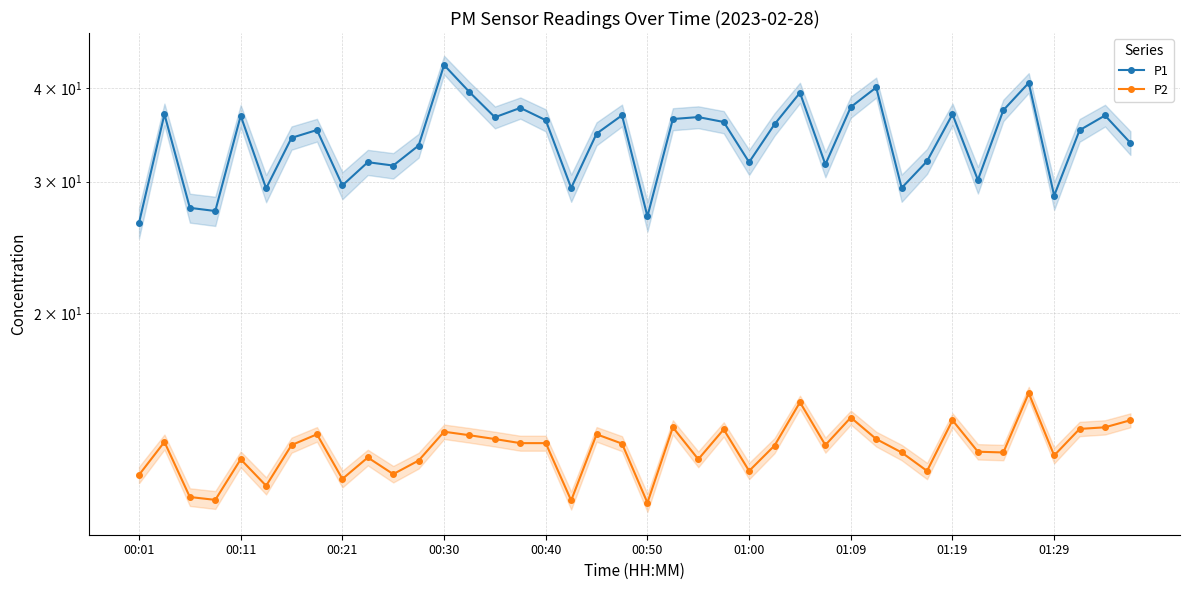

What is the greatest value displayed?

43.0